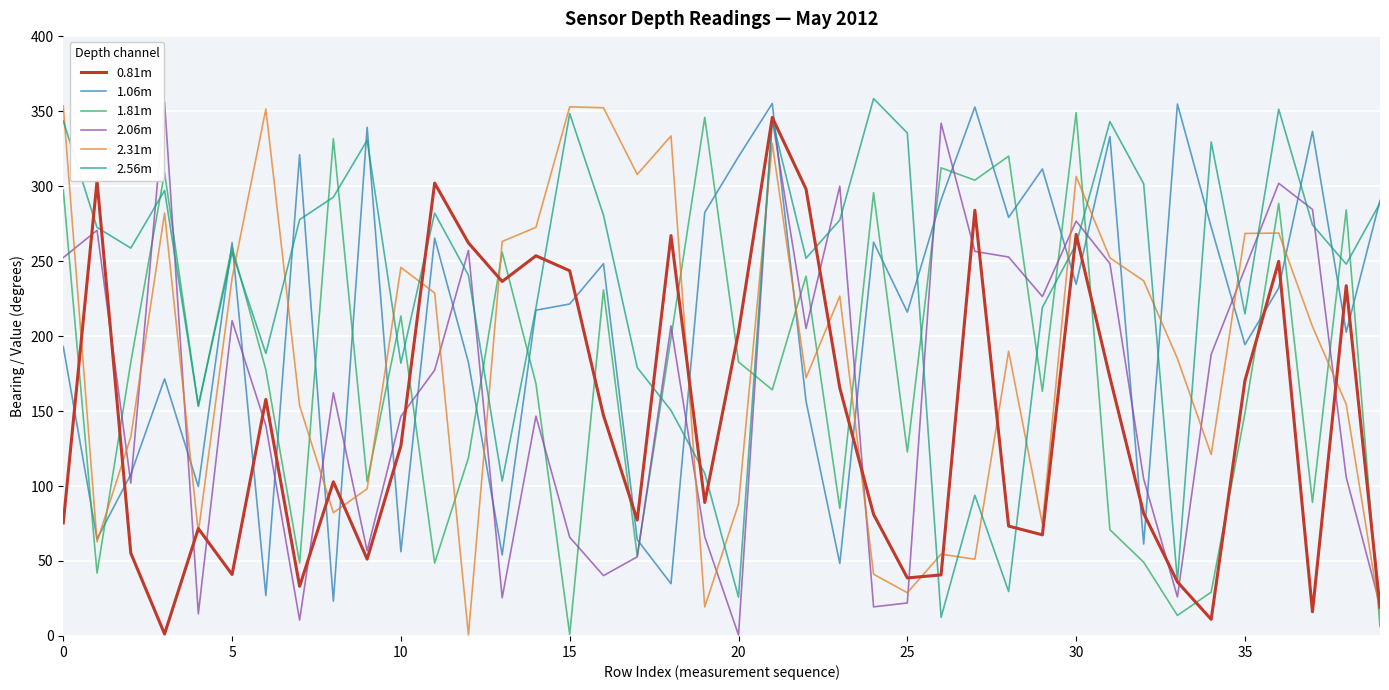

True or false: 0.81m and 1.81m cross at least once.

True